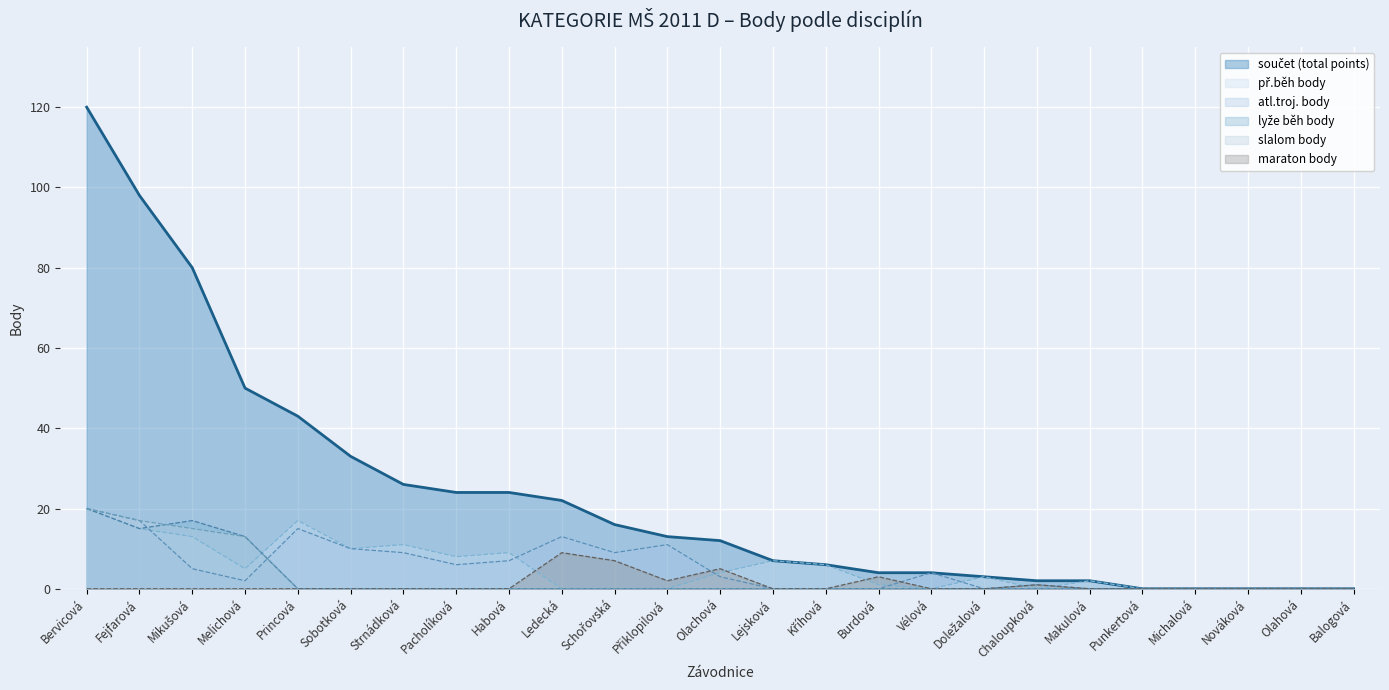

Count the number of data series in this chart.

6